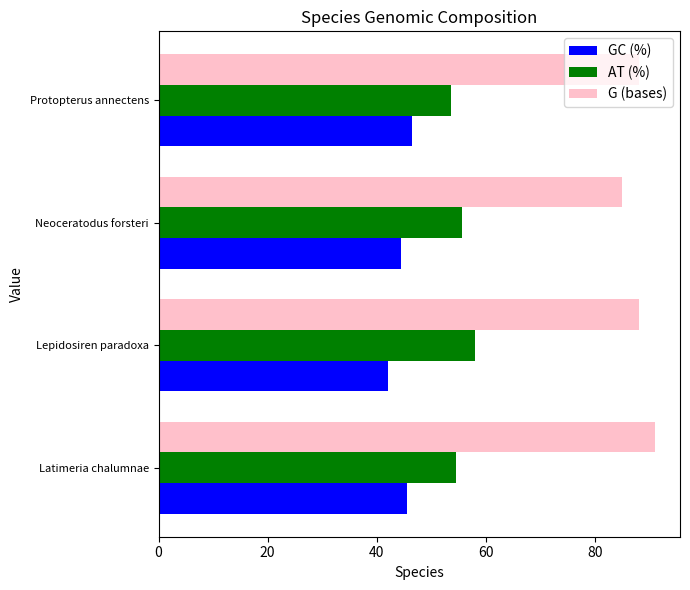

What is the minimum value shown in the chart?

42.1